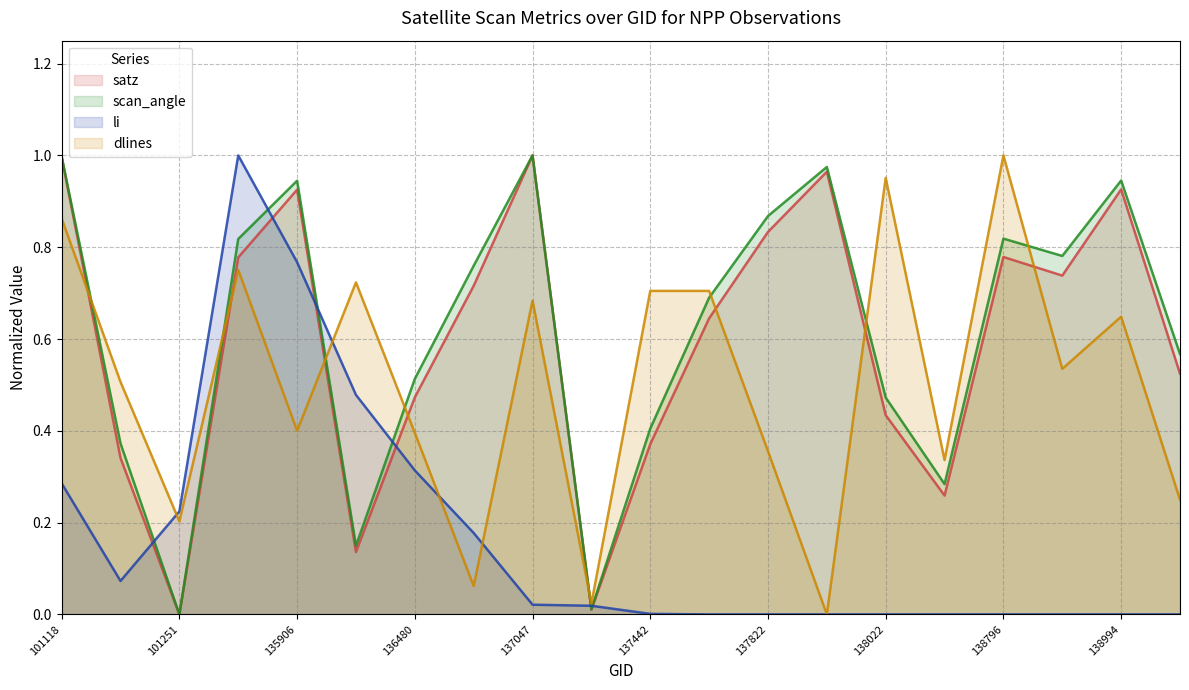

What is the difference between the satz values at 135717 and 137822?

0.1